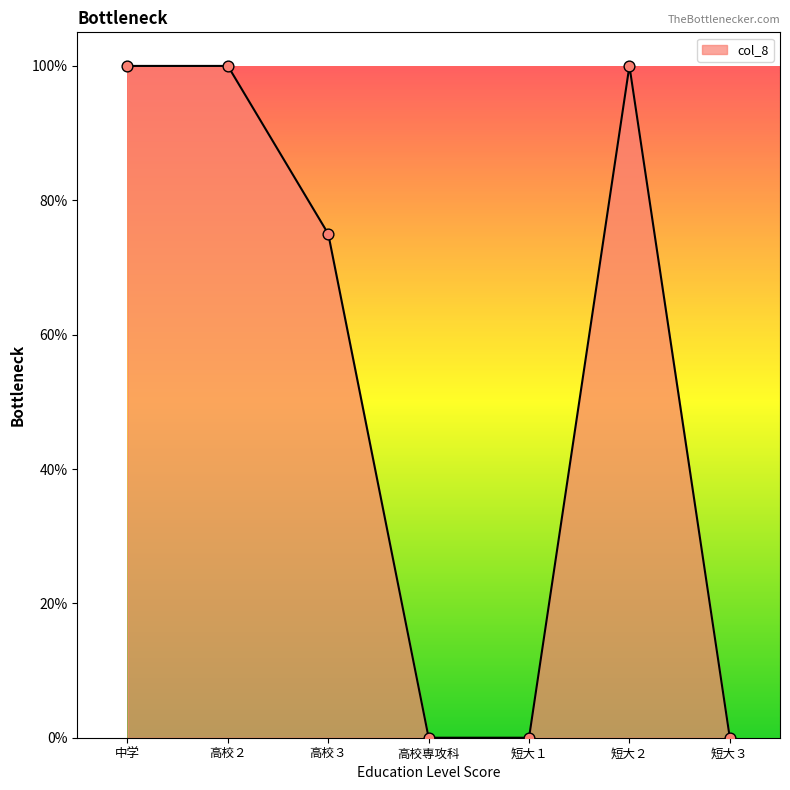

Between 短大１ and 高校３, which is larger?

高校３